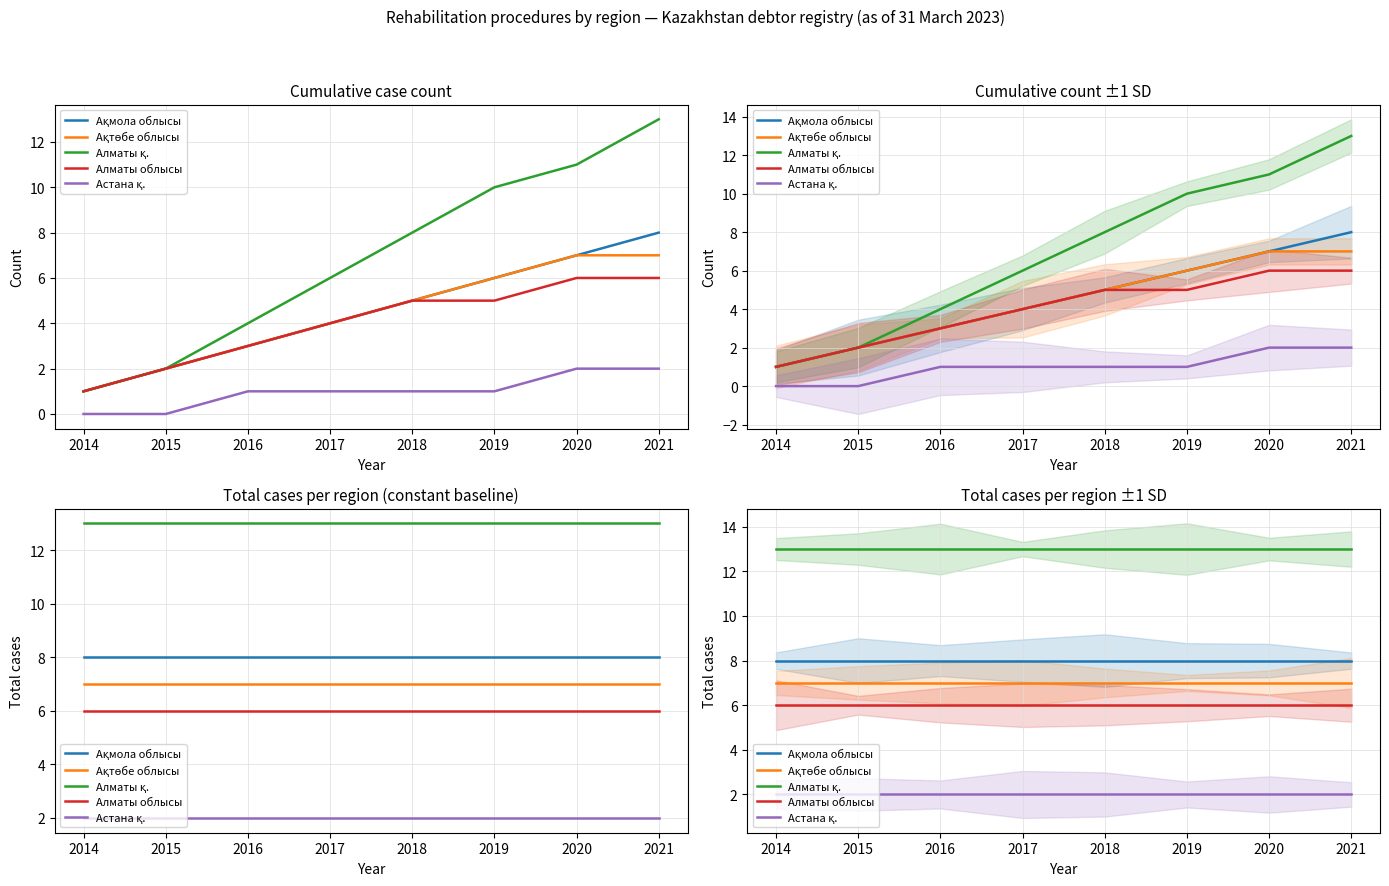

True or false: Алматы қ. has more than 2 interior local peaks.

False